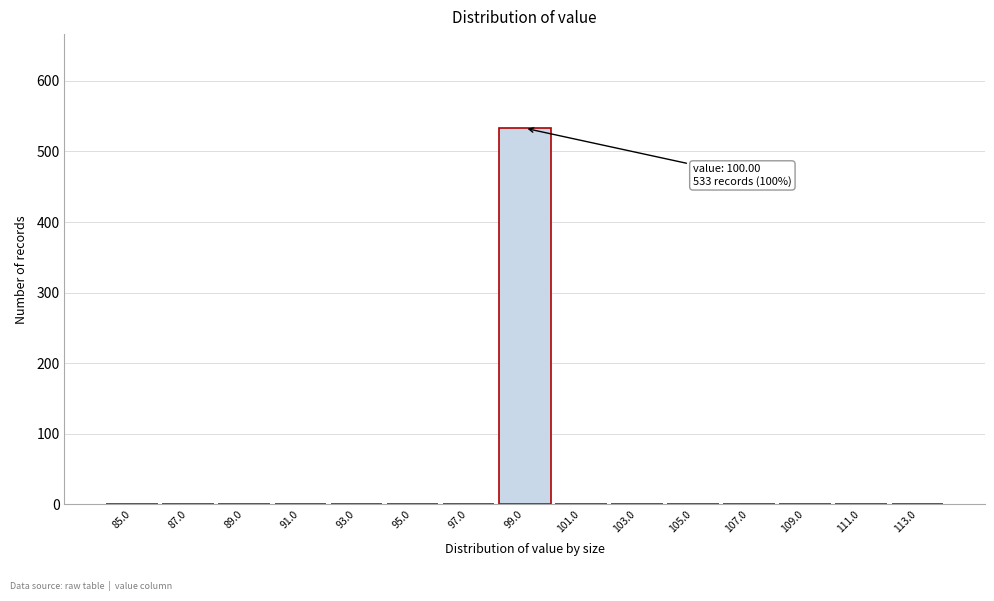

Reading left to right, list all the values displayed in this chart.

85.0=0	87.0=0	89.0=0	91.0=0	93.0=0	95.0=0	97.0=0	99.0=533	101.0=0	103.0=0	105.0=0	107.0=0	109.0=0	111.0=0	113.0=0